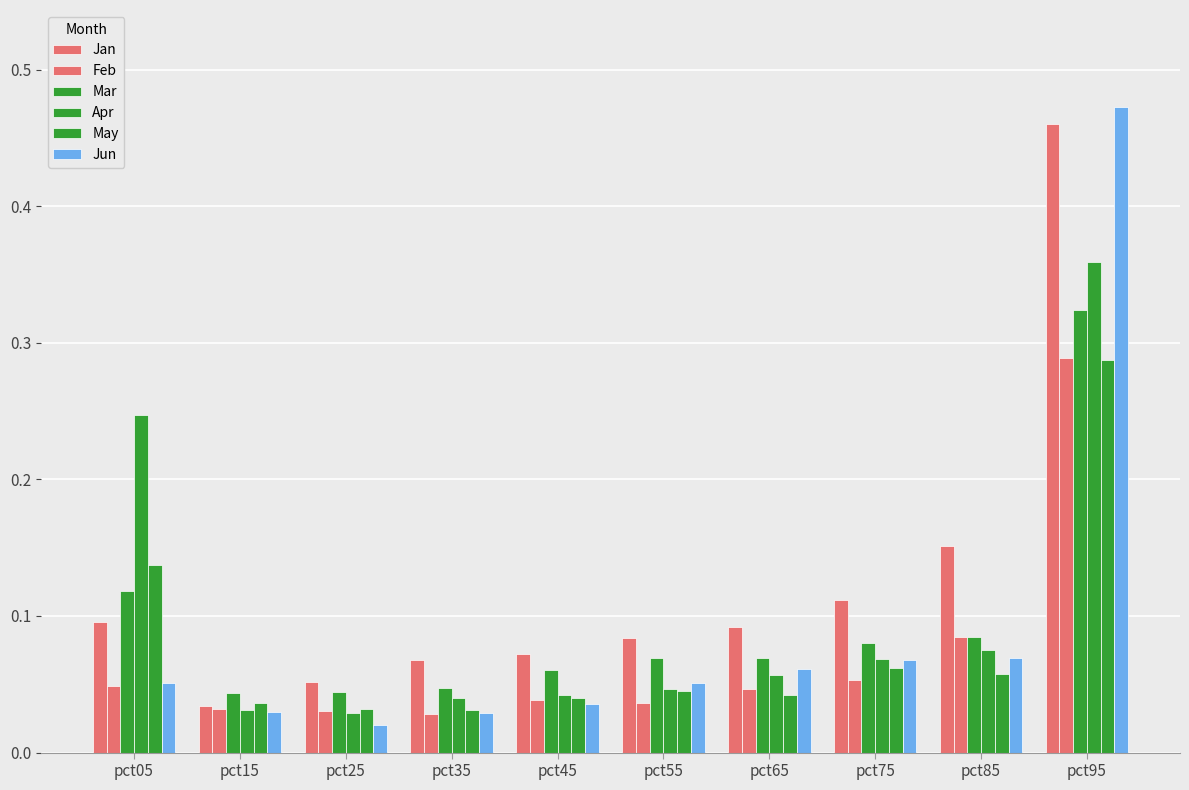

What is the total value across all series at pct85?

0.5